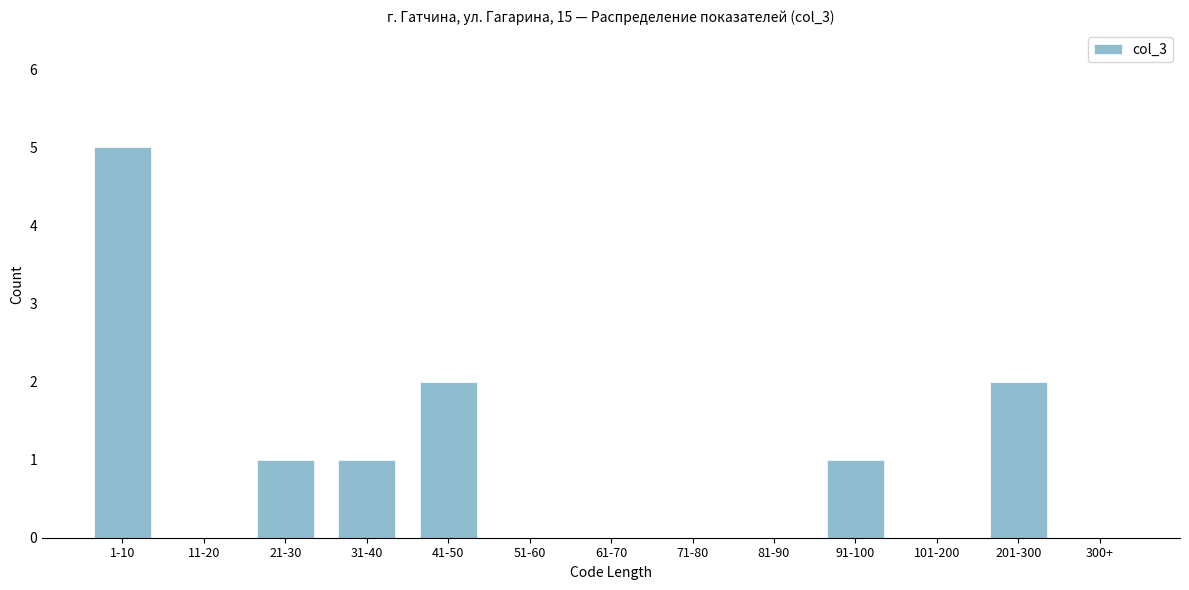

Reading left to right, extract all data points from this chart.

1-10=5	11-20=0	21-30=1	31-40=1	41-50=2	51-60=0	61-70=0	71-80=0	81-90=0	91-100=1	101-200=0	201-300=2	300+=0